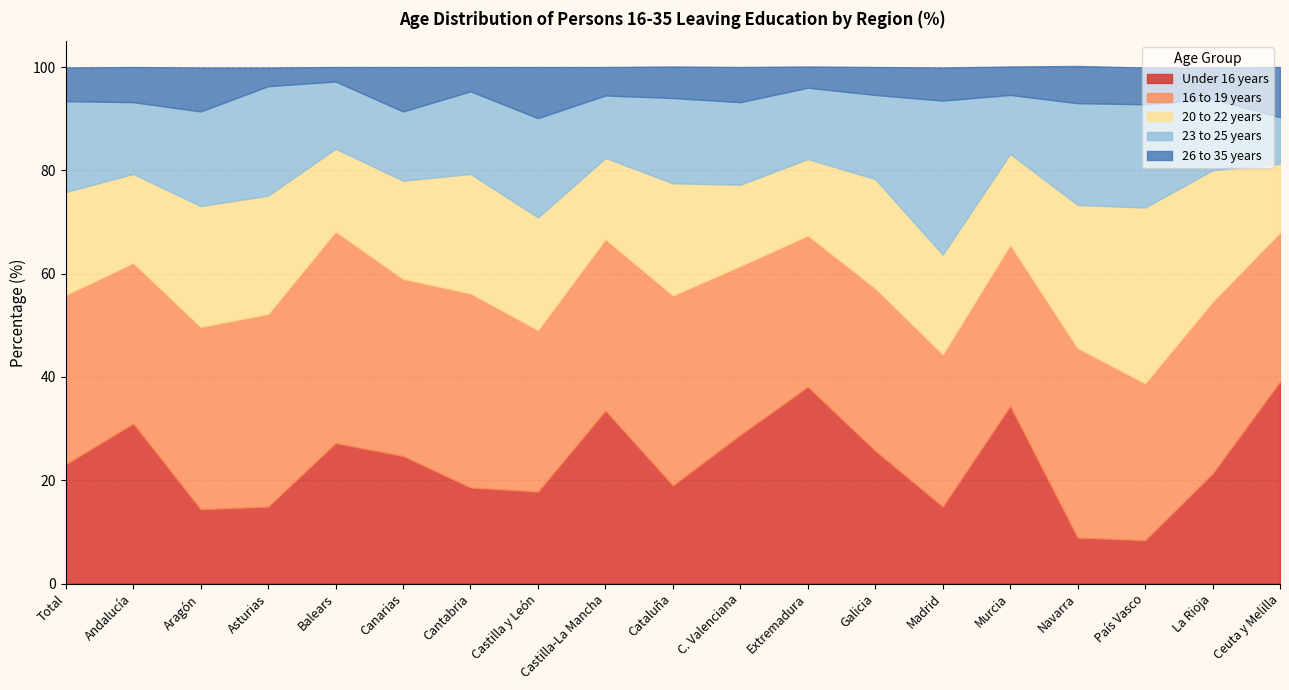

How many data points in 16 to 19 years are less than 32?

8